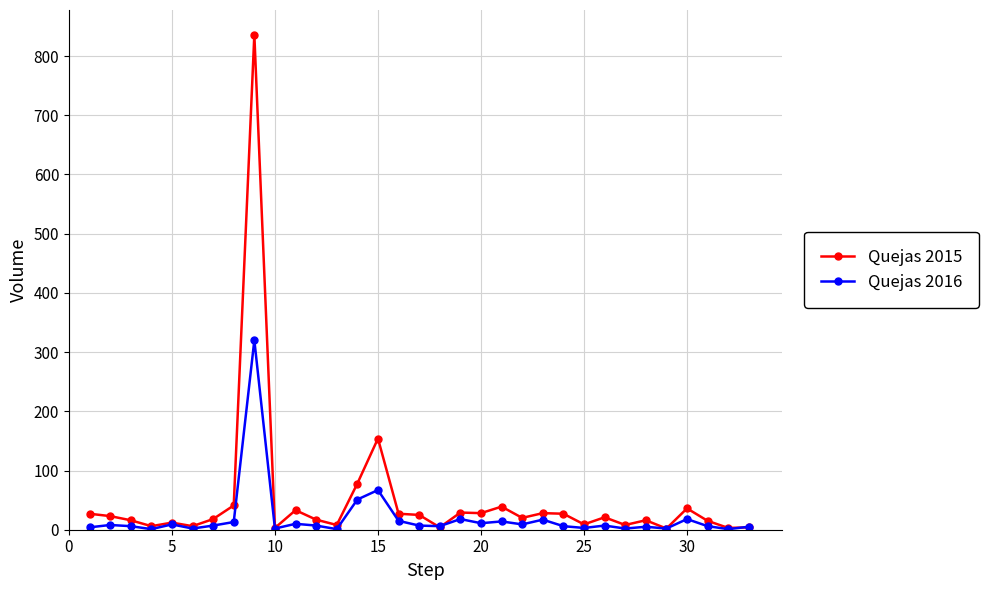

What is the highest value of the Quejas 2015 series?

836